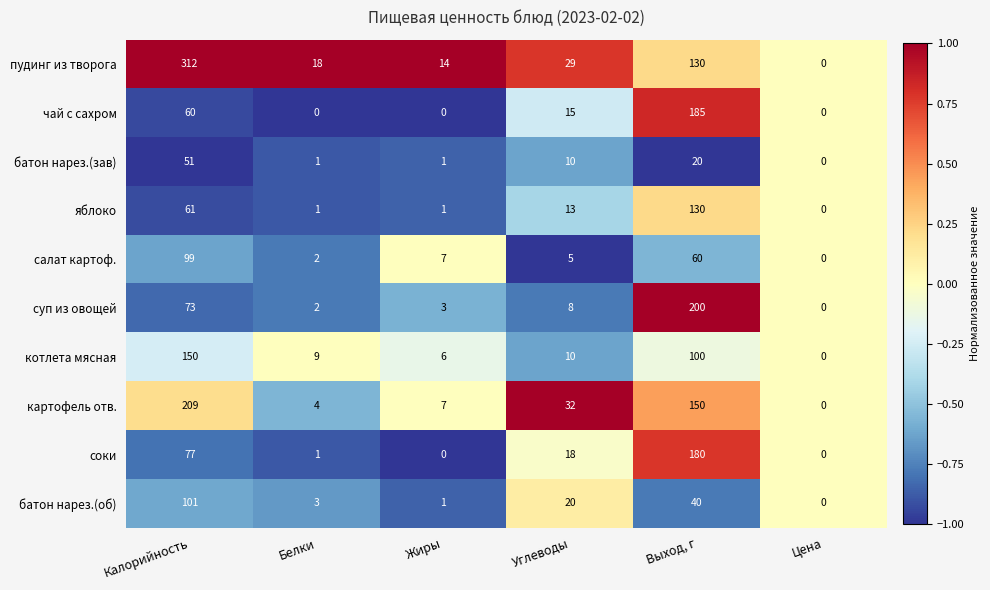

What is the sum of all чай с сахром values?

260